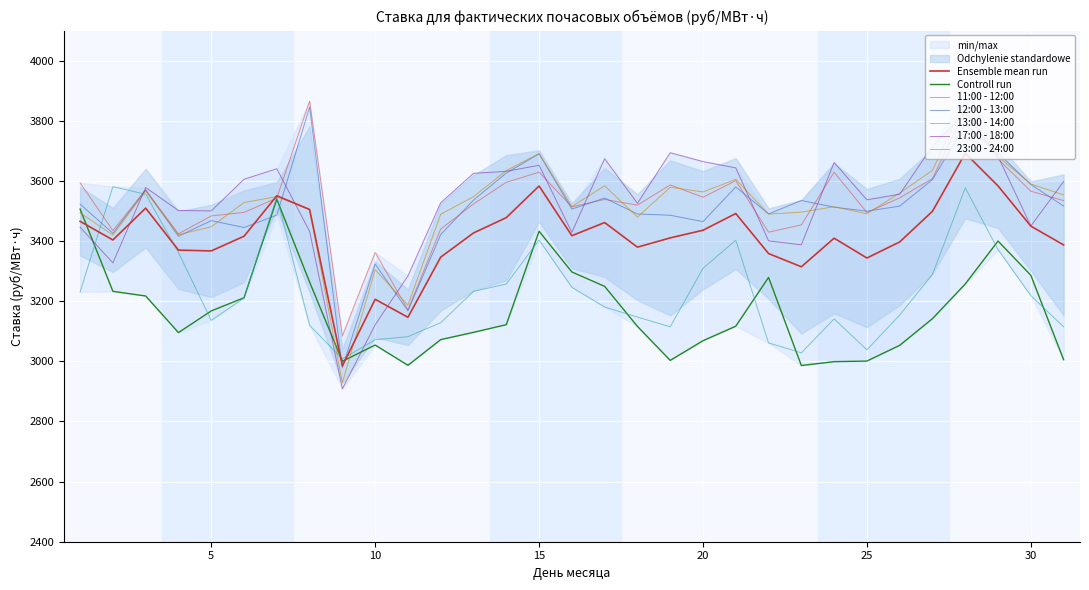

What is the highest value of the 17:00 - 18:00 series?

3826.7